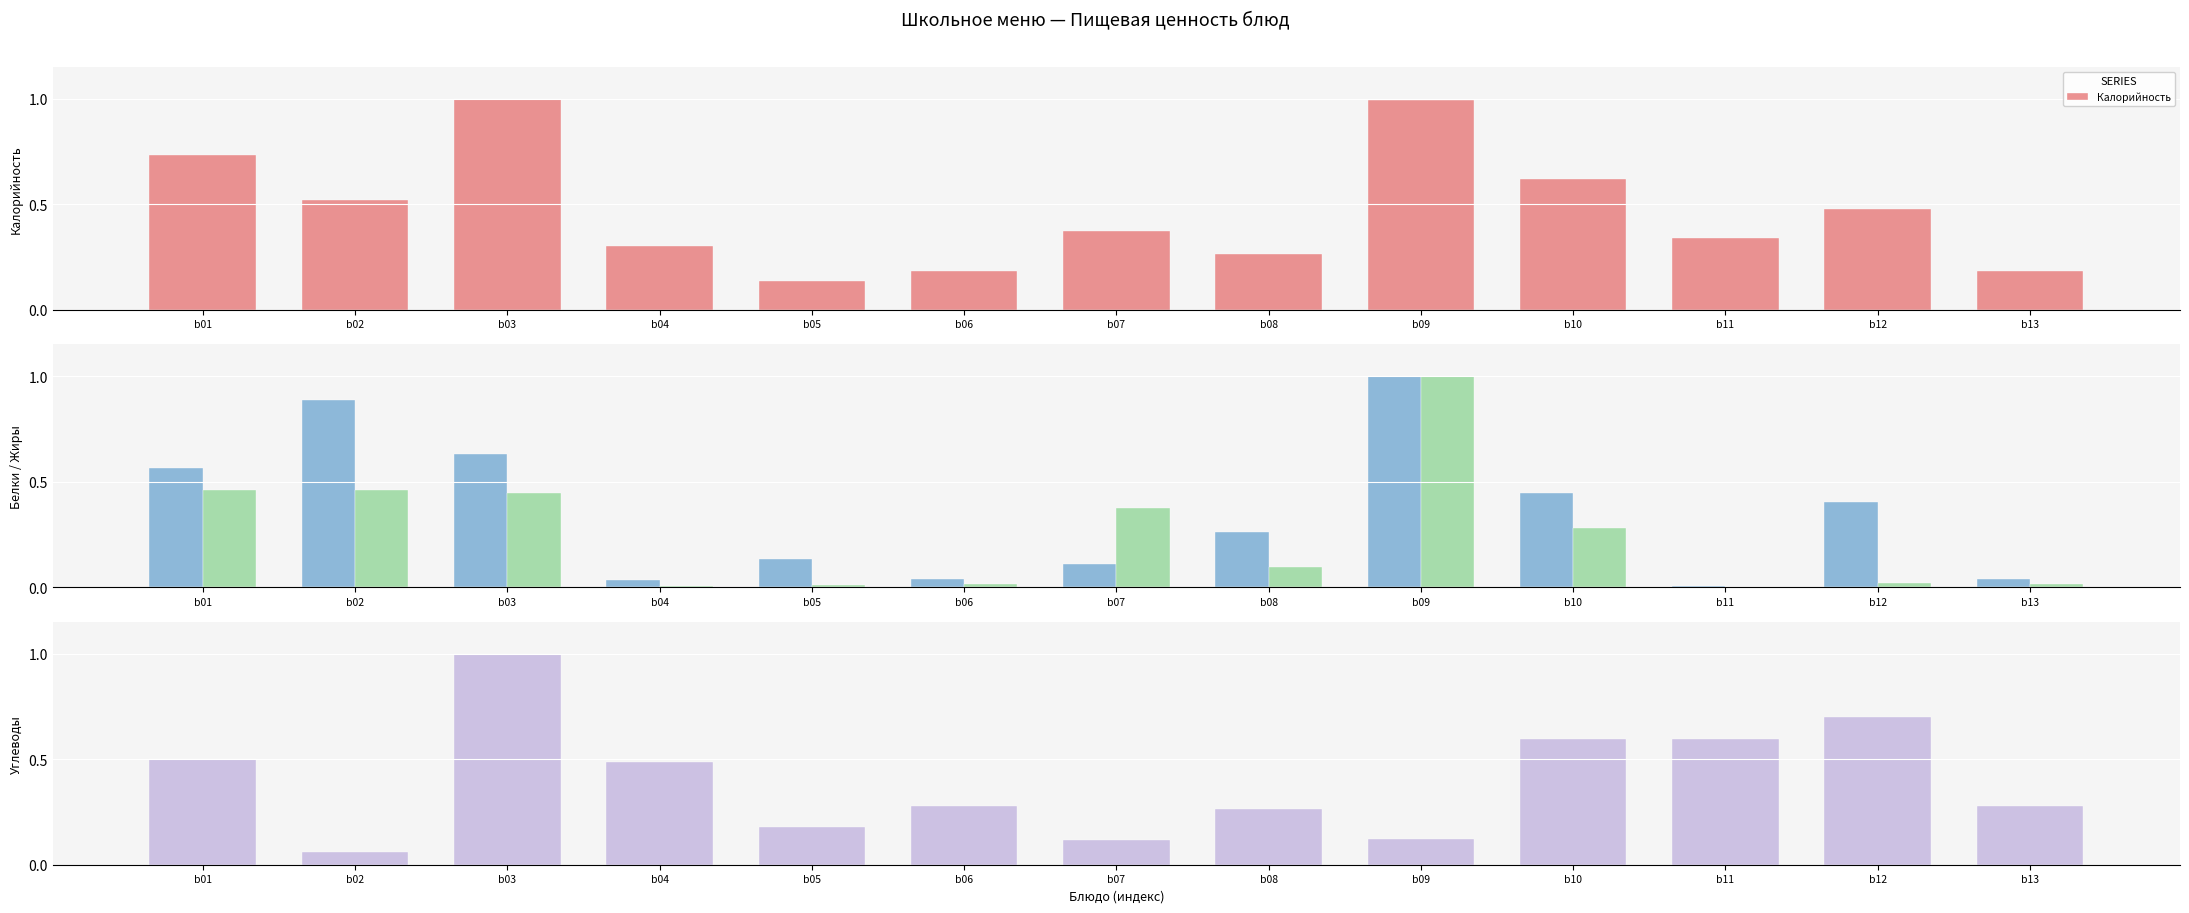

What is the average value of the Калорийность series?

0.5